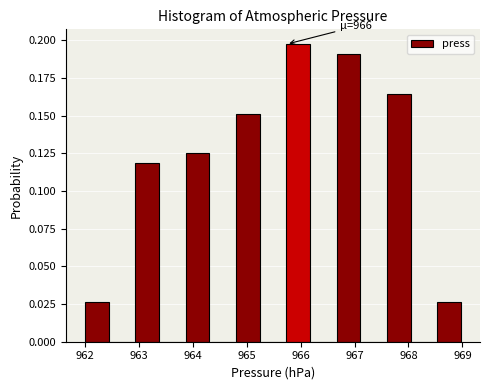

Which range on the x-axis has the tallest bar?

965.7 to 966.2